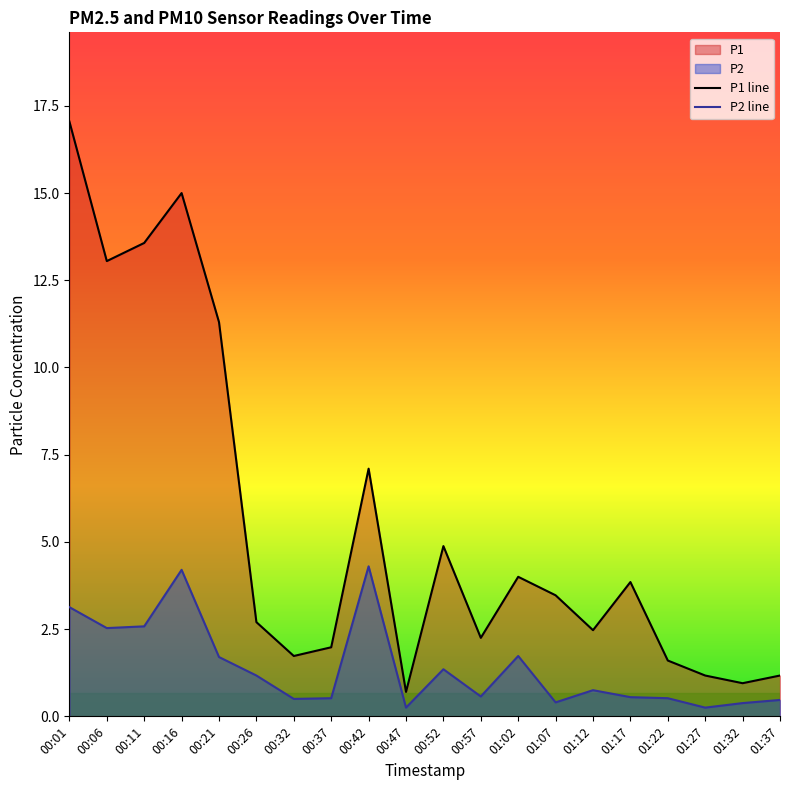

Reading left to right, extract all data points from this chart.

P1: 17.1	13.1	13.6	15.0	11.3	2.7	1.7	2.0	7.1	0.7	4.9	2.2	4.0	3.5	2.5	3.9	1.6	1.2	0.9	1.2
P2: 3.1	2.5	2.6	4.2	1.7	1.2	0.5	0.5	4.3	0.2	1.4	0.6	1.7	0.4	0.8	0.6	0.5	0.2	0.4	0.5